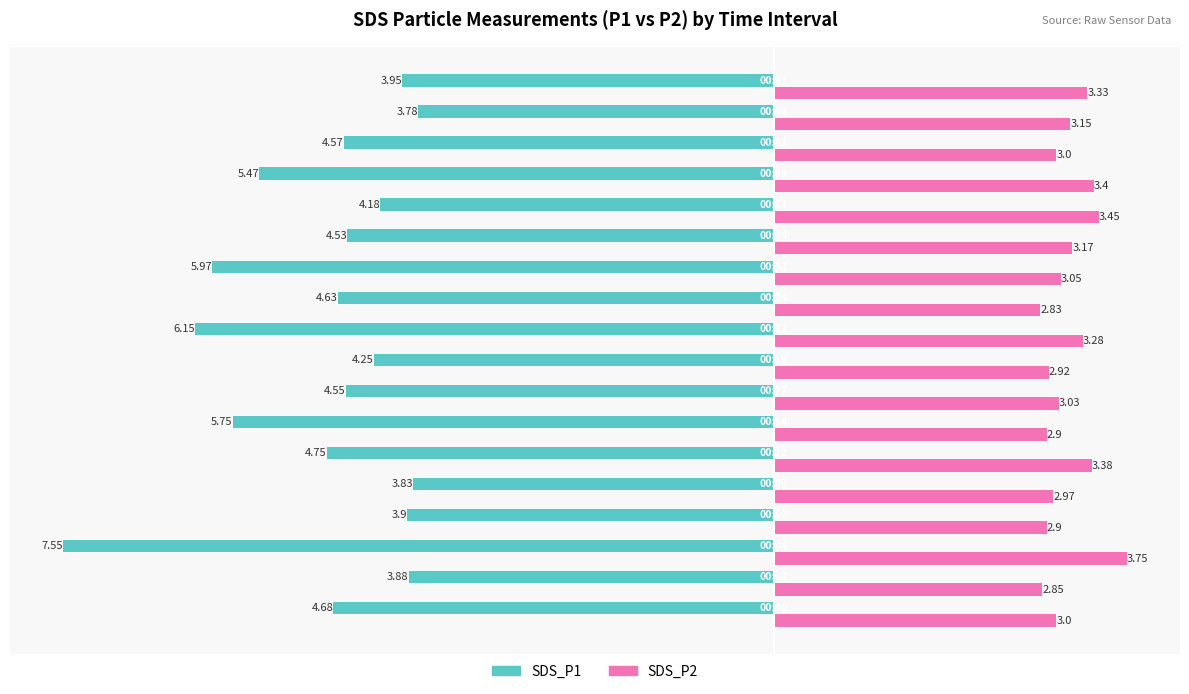

List the series in order of their peak value, lowest first.

SDS_P1, SDS_P2